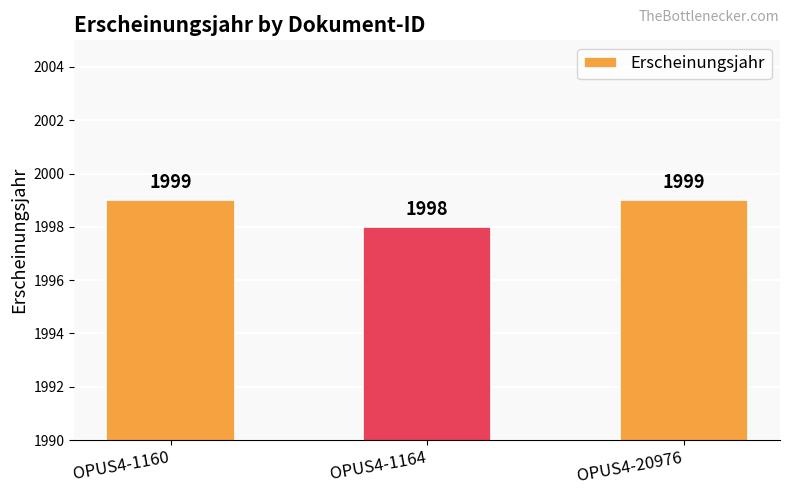

What is the value of the 3rd bar from the left?

1999